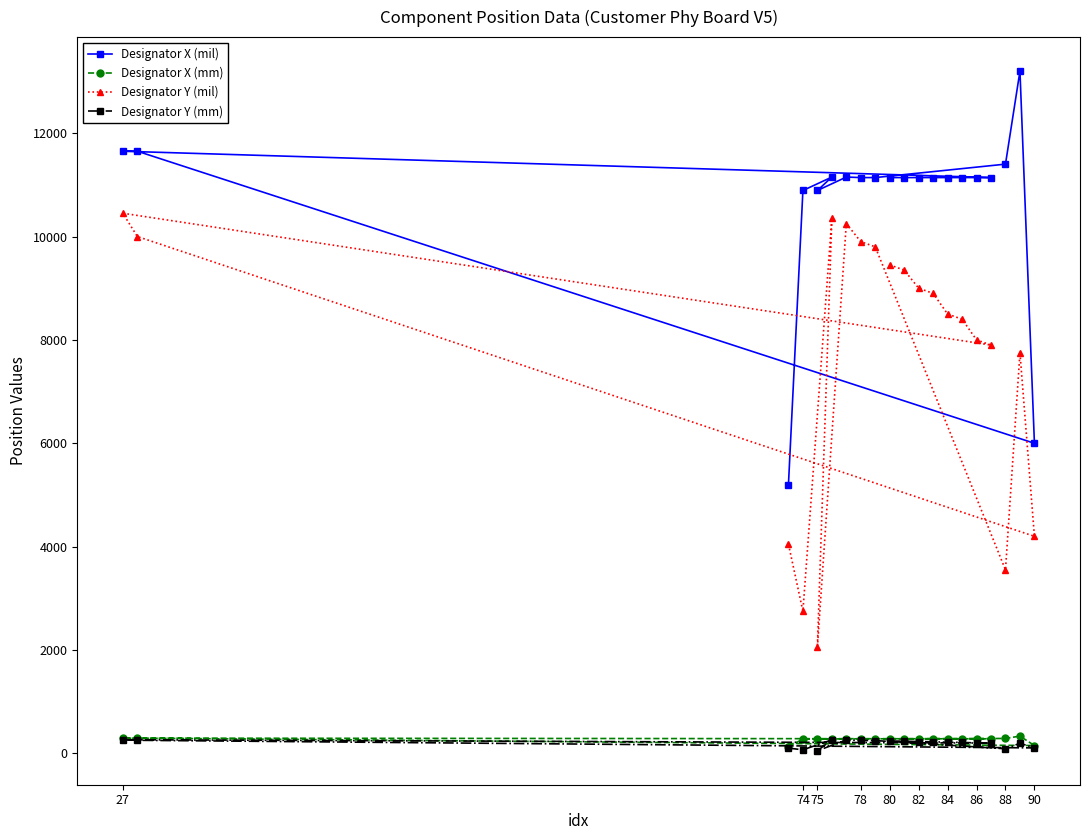

What is the difference between the maximum and minimum values in the Designator Y (mm) series?

213.4